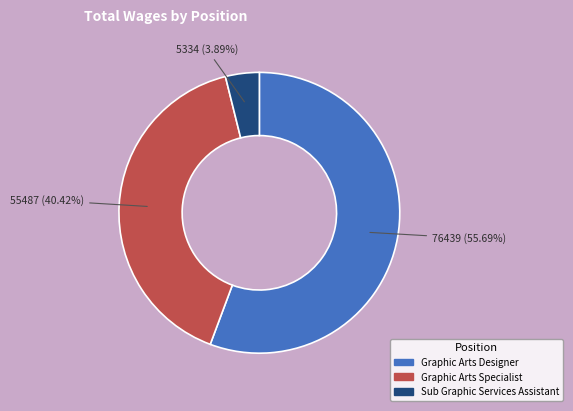

Which has a higher value, Graphic Arts Specialist or Graphic Arts Designer?

Graphic Arts Designer